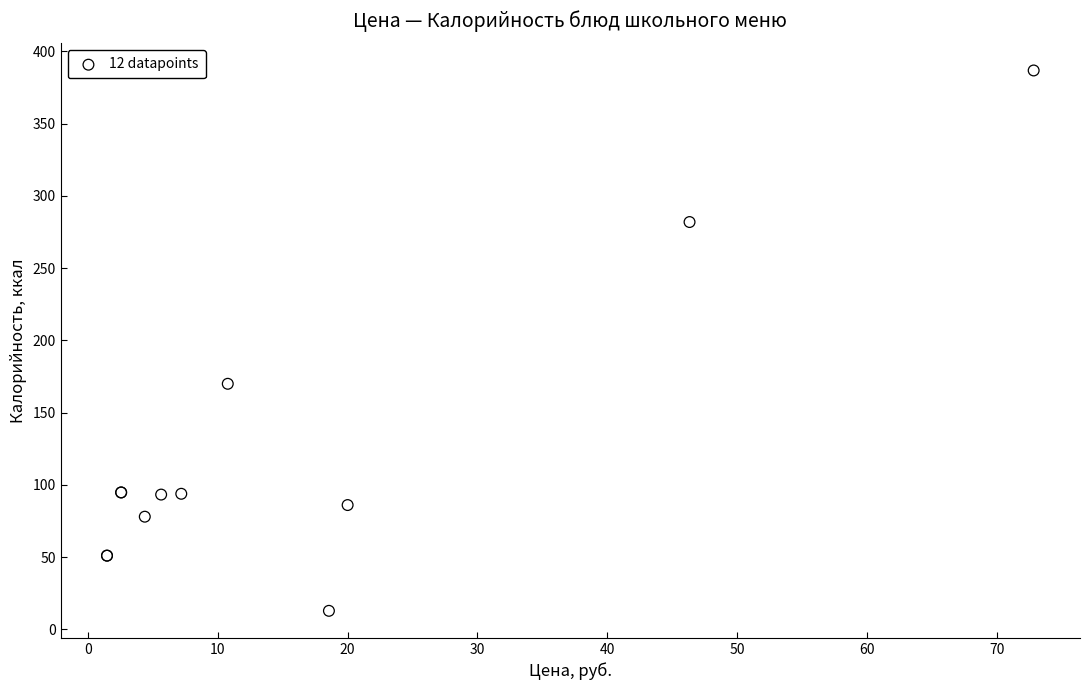

What Y value in the scatter plot is closest to 199?

169.9